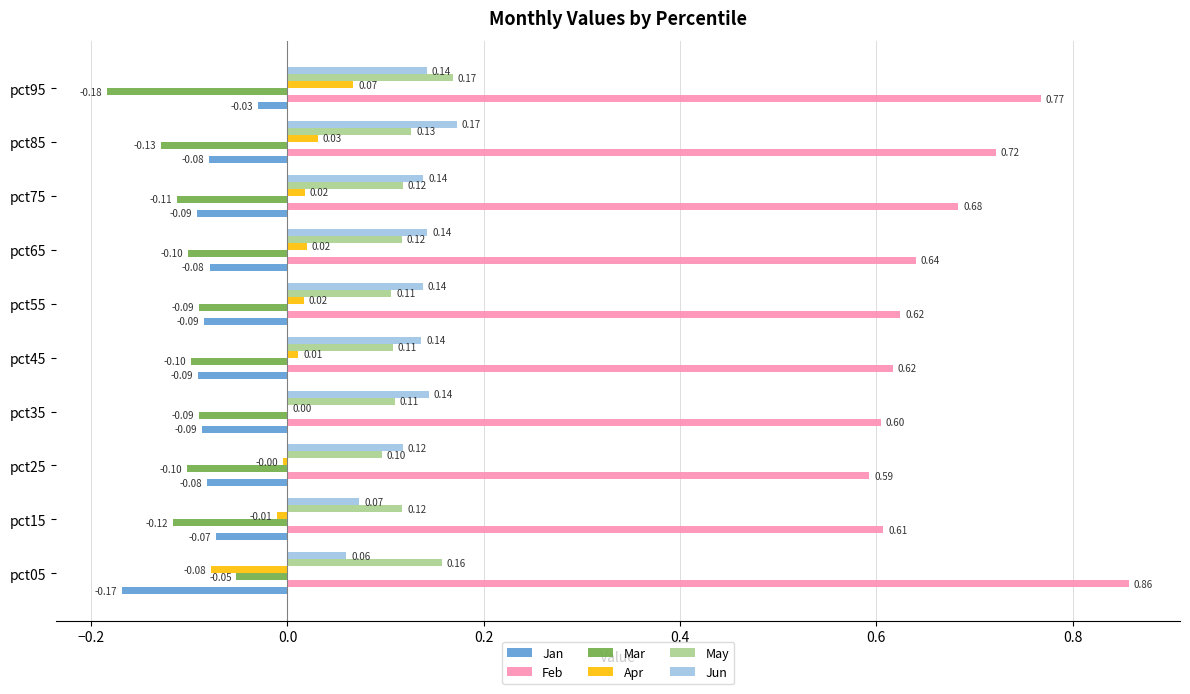

Which series has the widest spread of values?

Feb